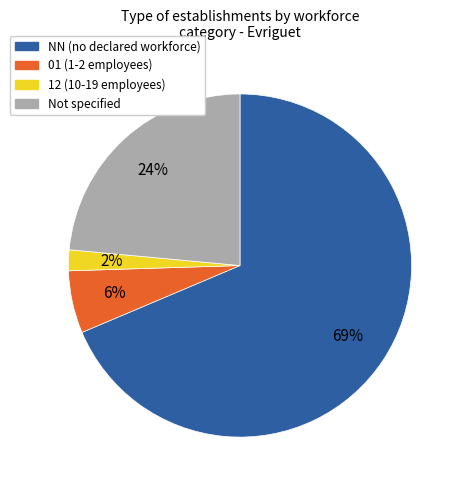

Is there any slice that represents more than half of the pie?

Yes